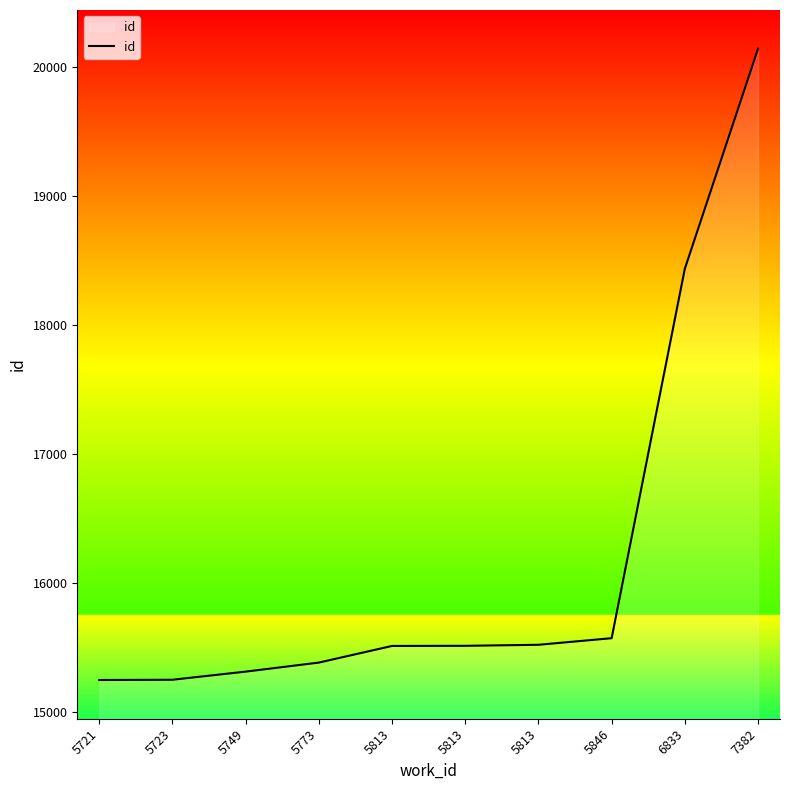

What is the change in value from 5749 to 5813?

+208